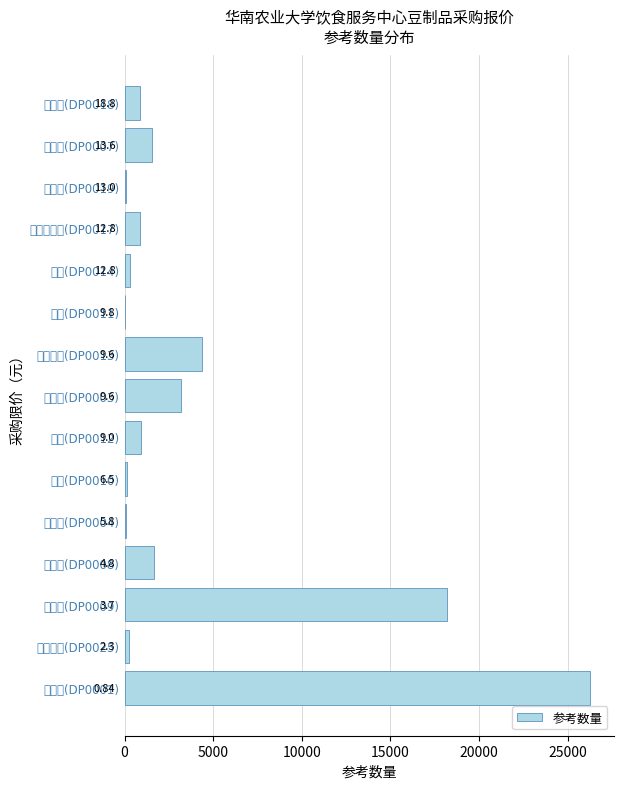

What is the difference between the second highest and second lowest values?

18130